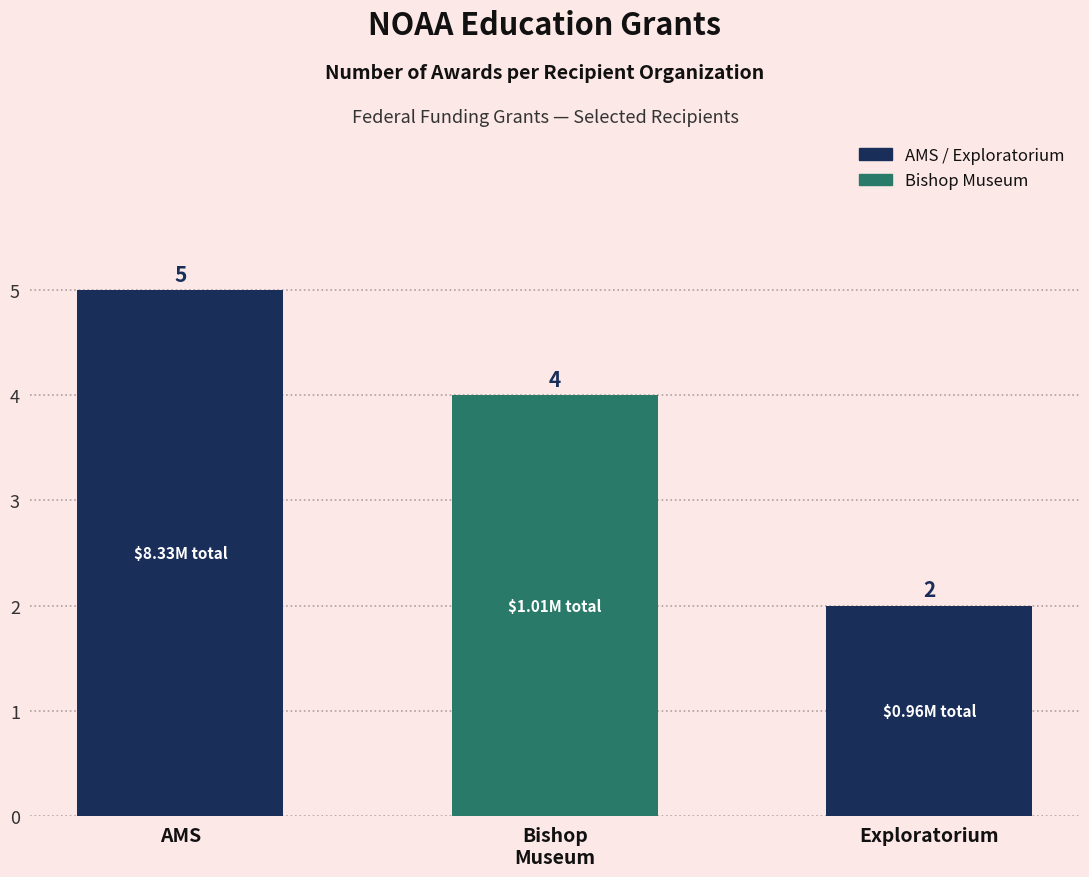

Read the value at Exploratorium.

2